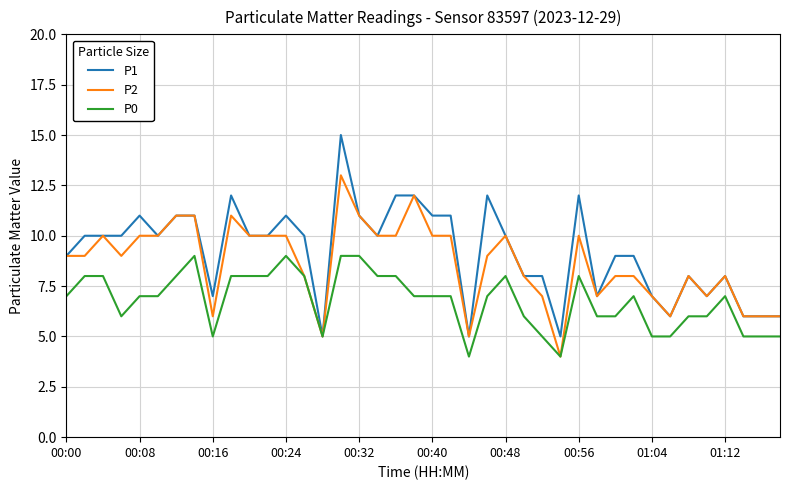

What is the minimum value shown in the chart?

4